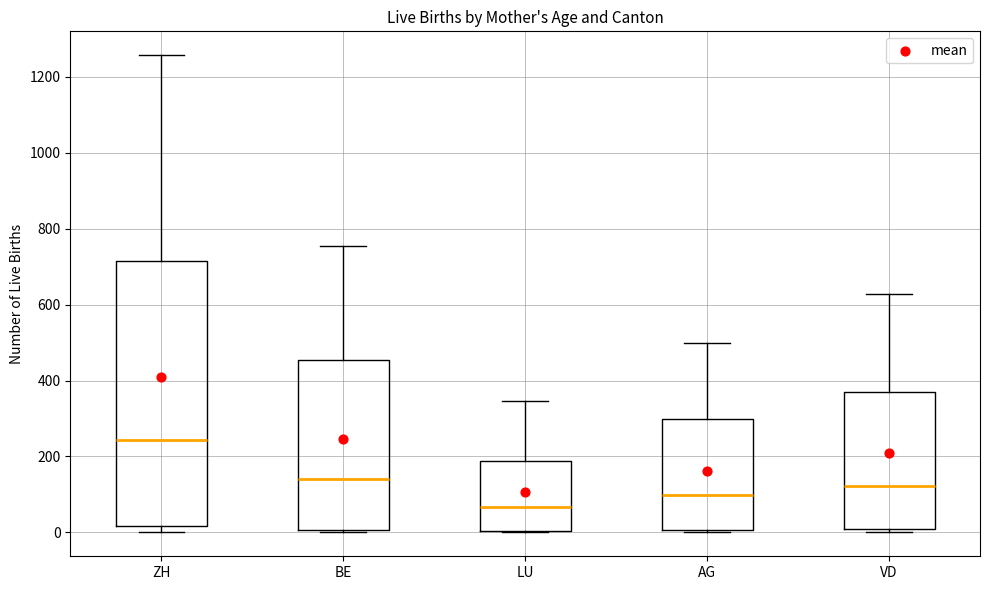

Which box is the tallest, from its lower edge to its upper edge?

ZH